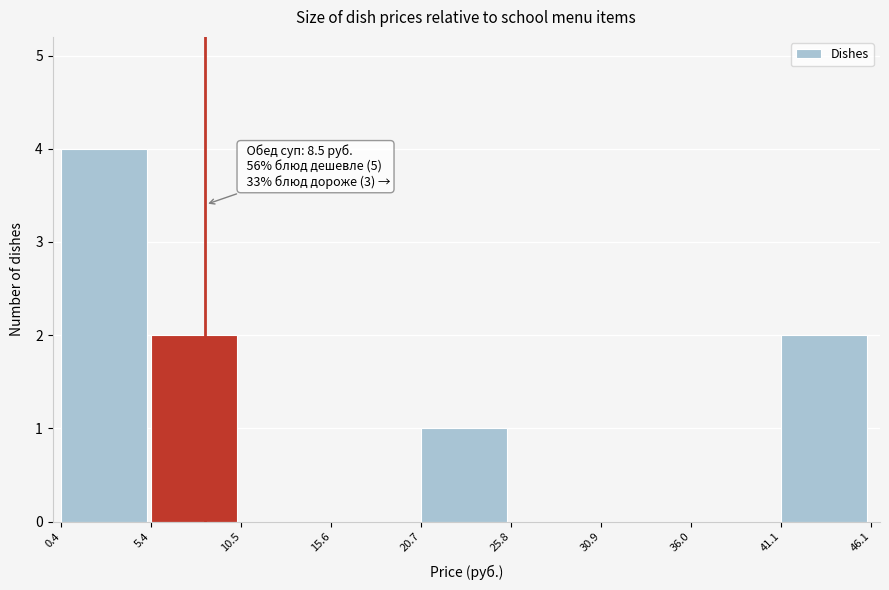

Which range on the x-axis has the tallest bar?

0.4 to 5.4